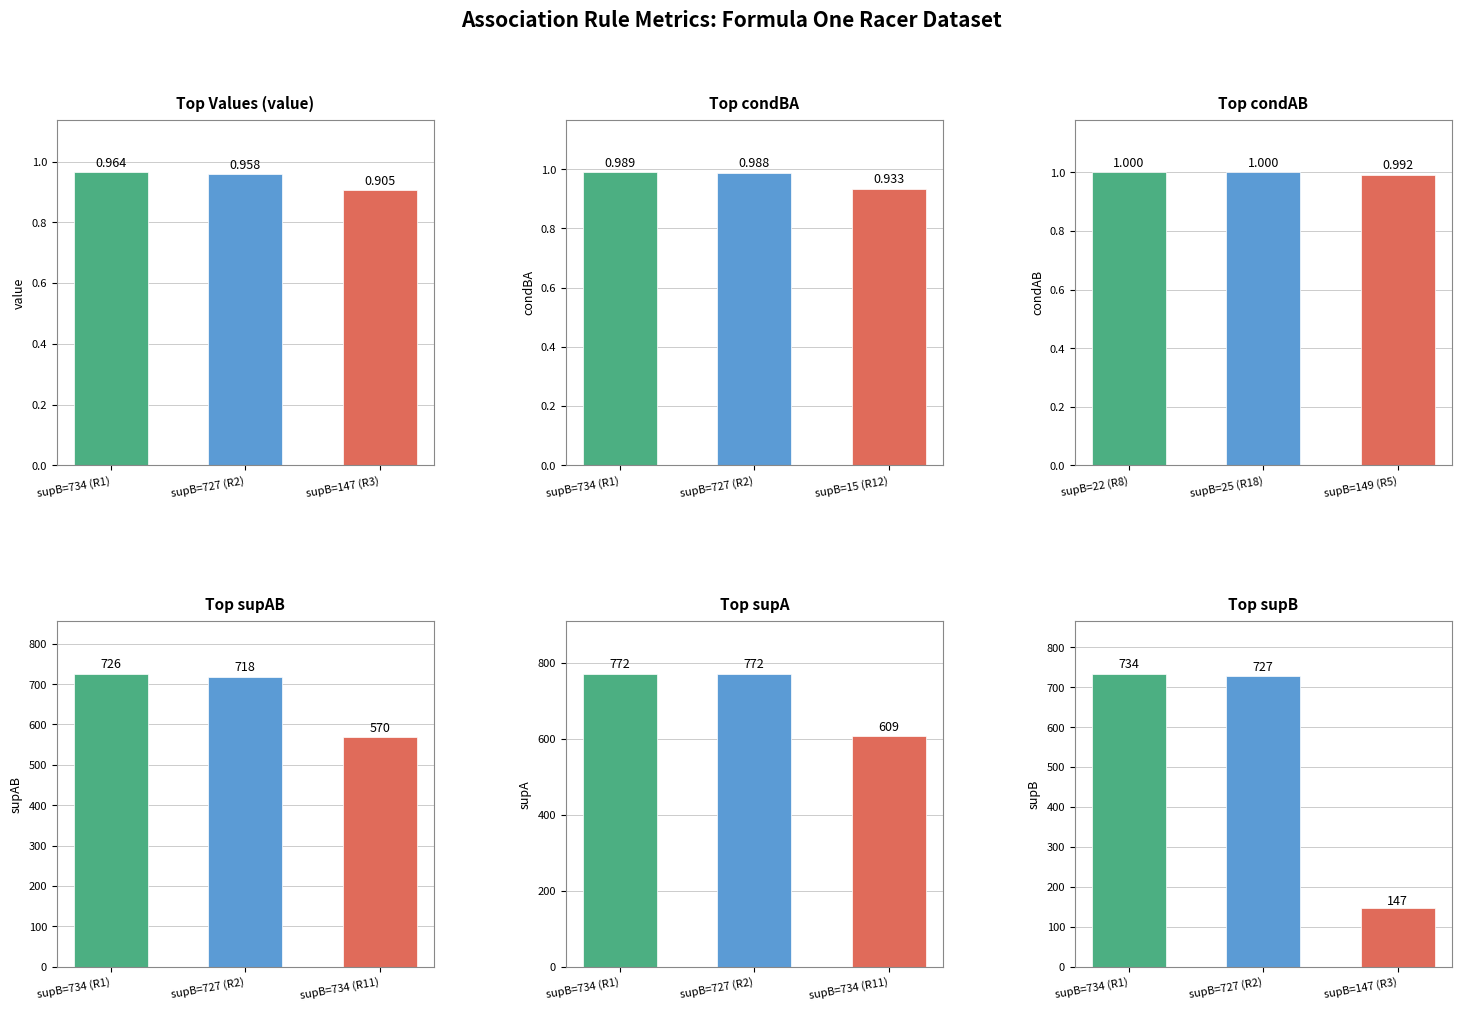

The Top supAB series shows 237.3 at supB=734 (R1). True or false?

False